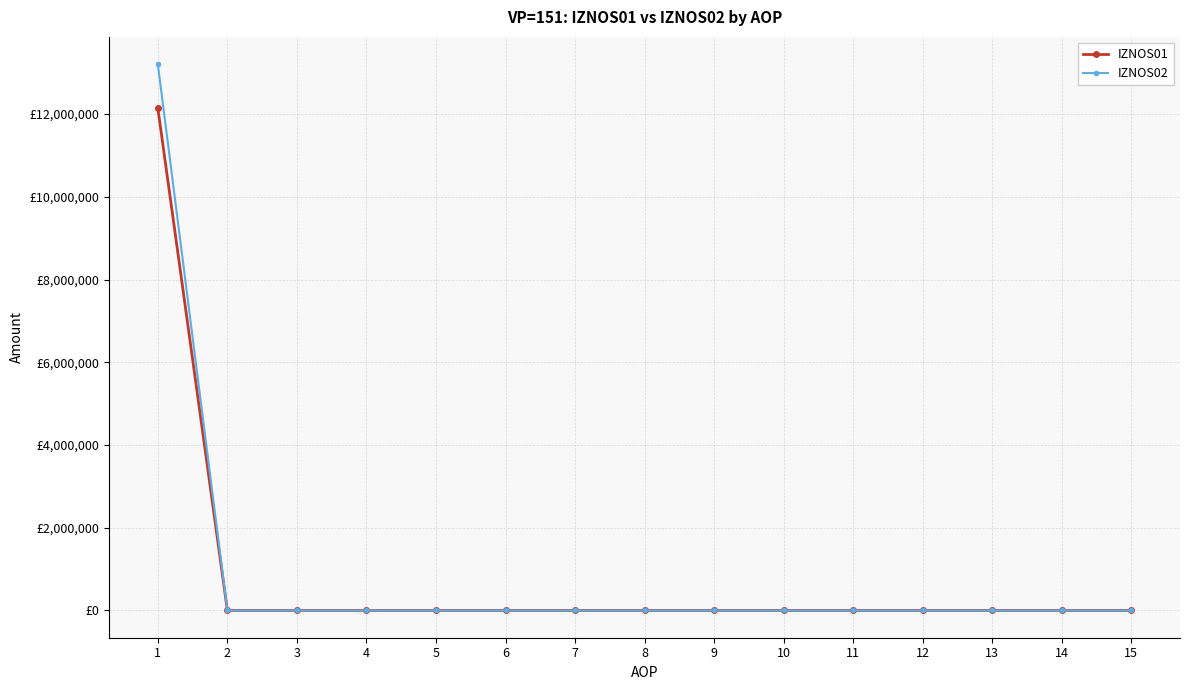

Does the chart have visible grid lines?

Yes